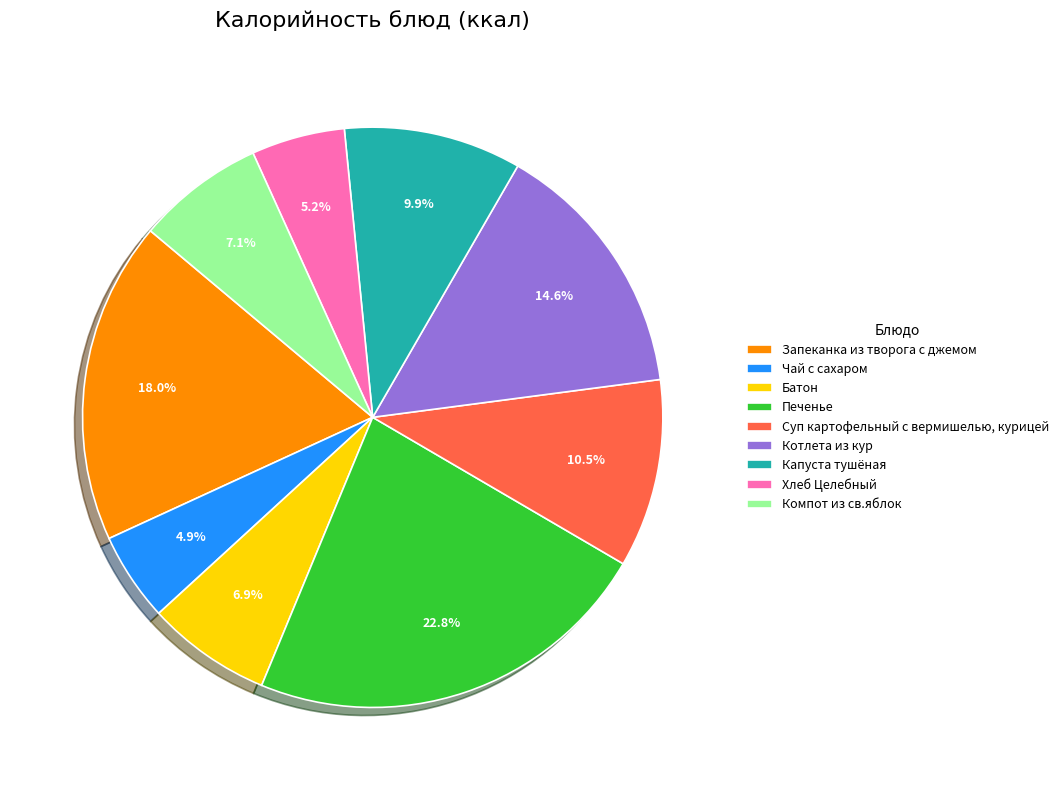

True or false: Компот из св.яблок accounts for 1% of the total.

False